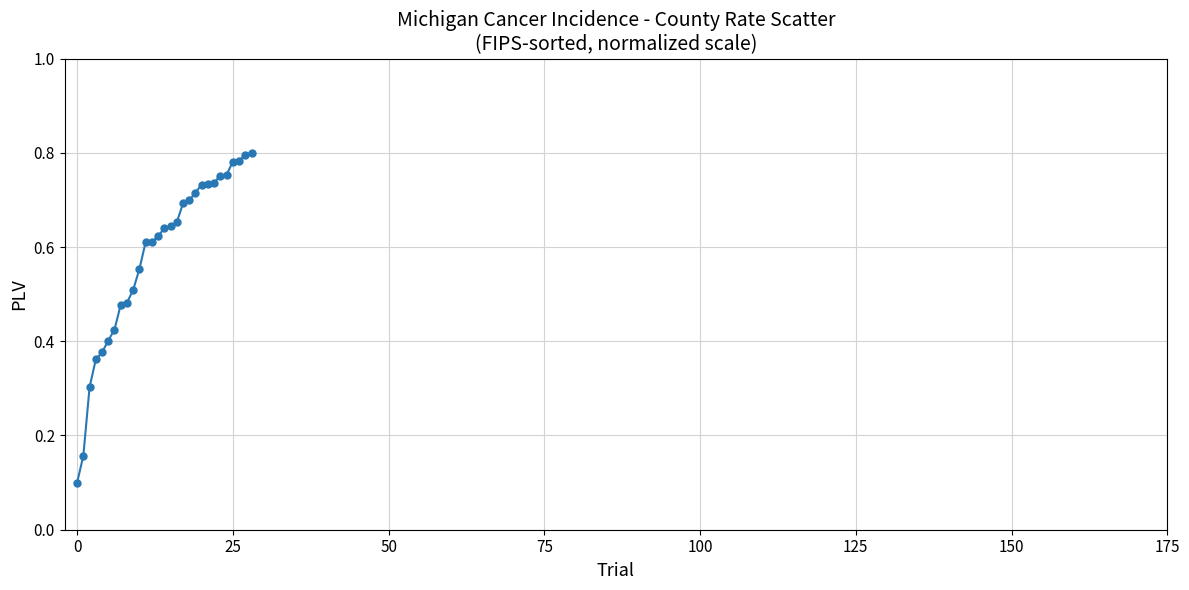

What is the sum of all values?

16.9